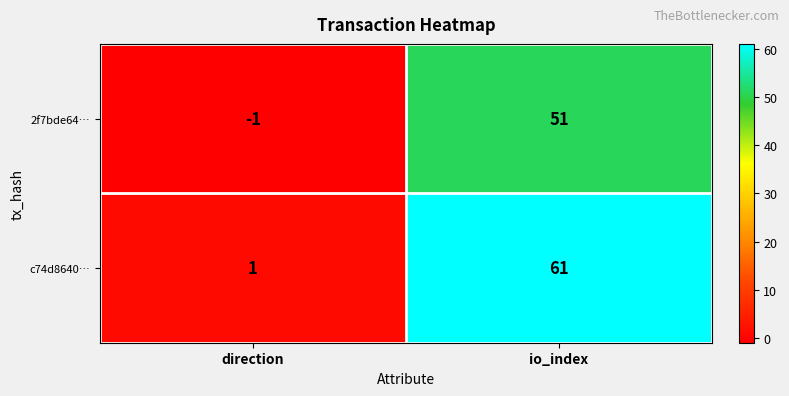

The c74d8640… series shows 104 at io_index. True or false?

False